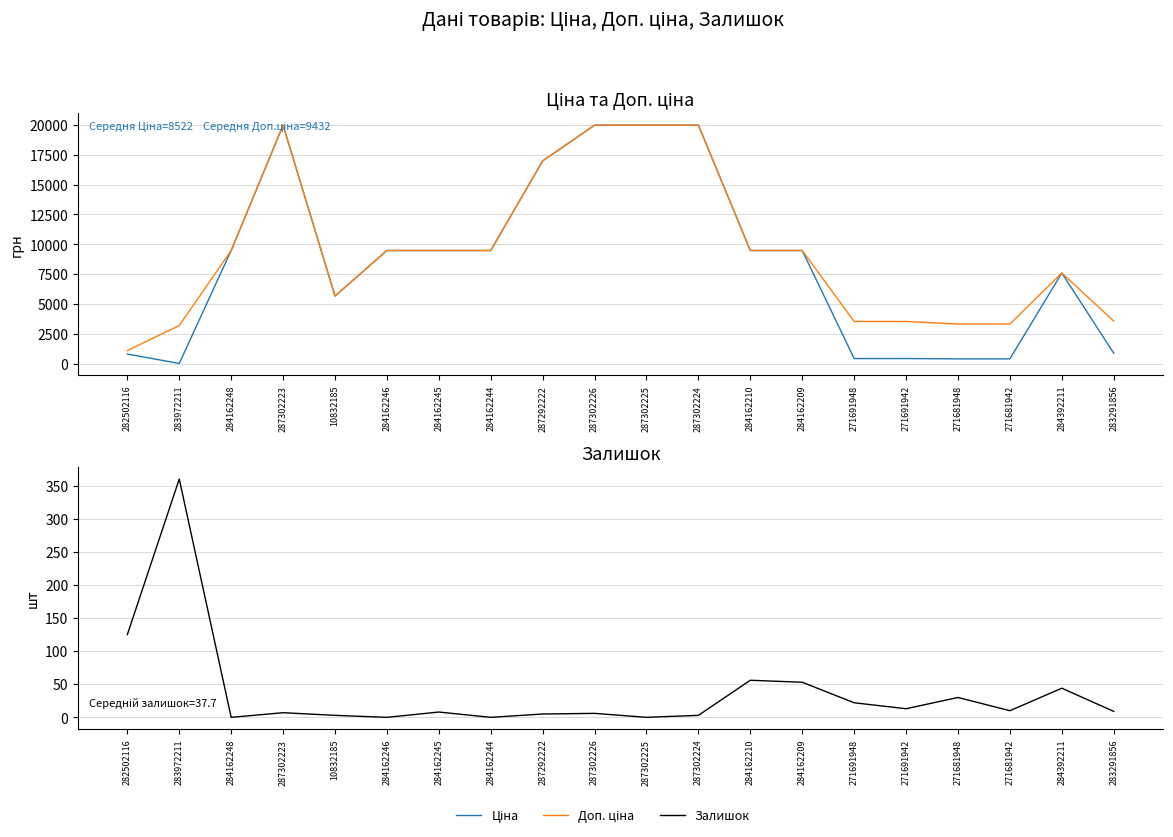

Rank the series by their maximum value, from lowest to highest.

Залишок, Ціна, Доп. ціна